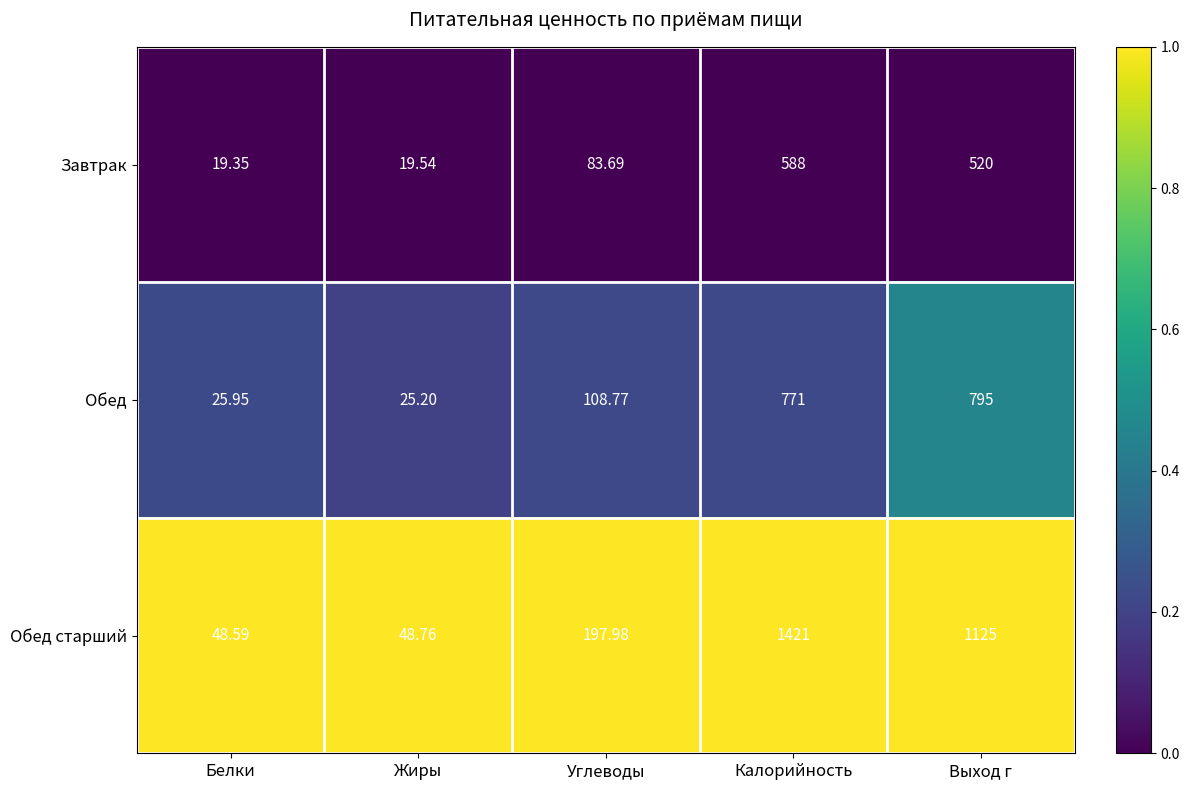

Which series has the widest spread of values?

Обед старший